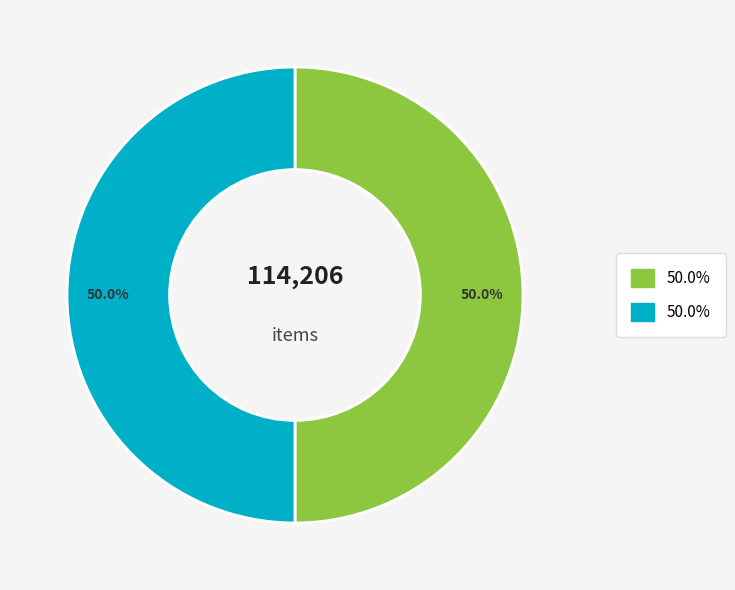

Count the number of slices in the pie.

2